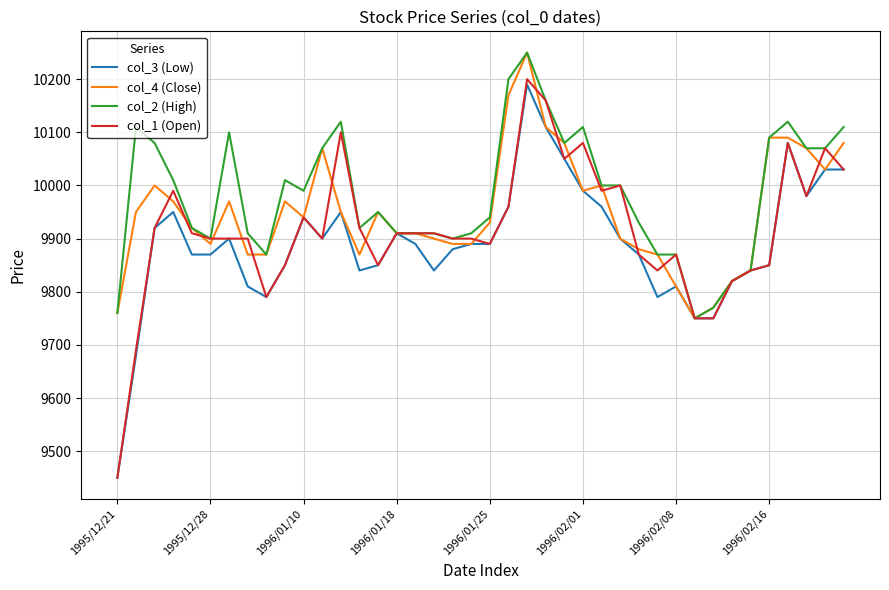

List the series in order of their overall mean, lowest first.

col_3 (Low), col_1 (Open), col_4 (Close), col_2 (High)